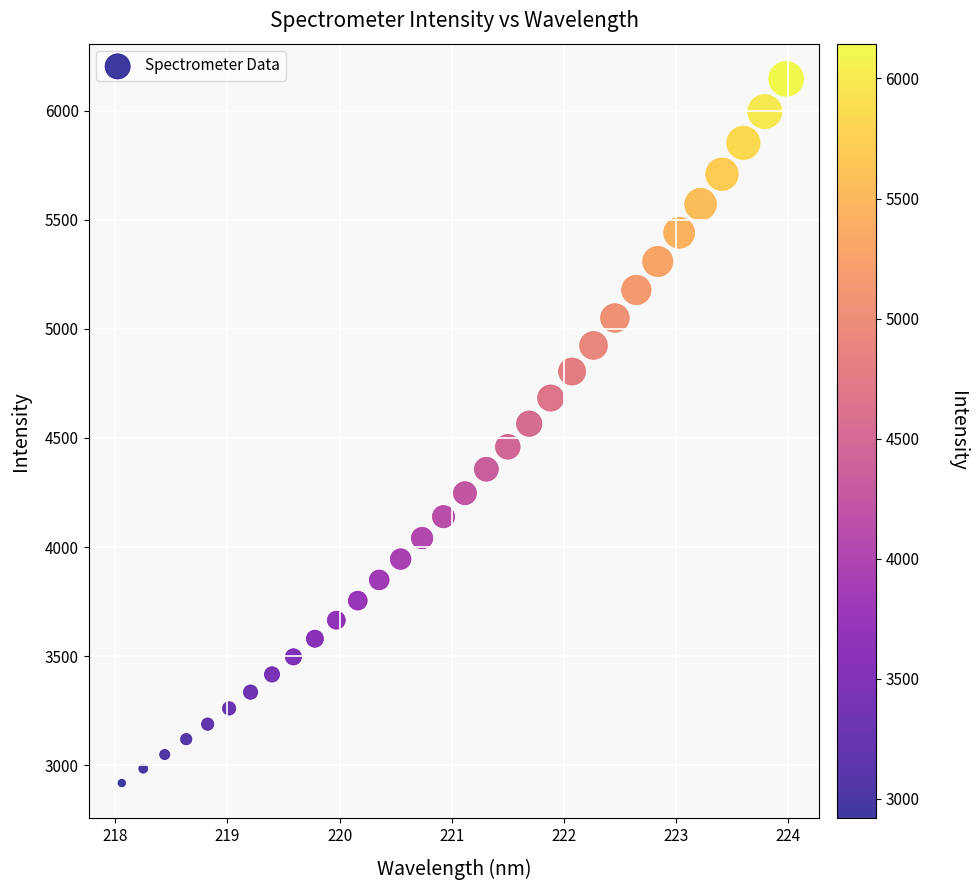

What is the range of Y values (max minus min)?

3226.4